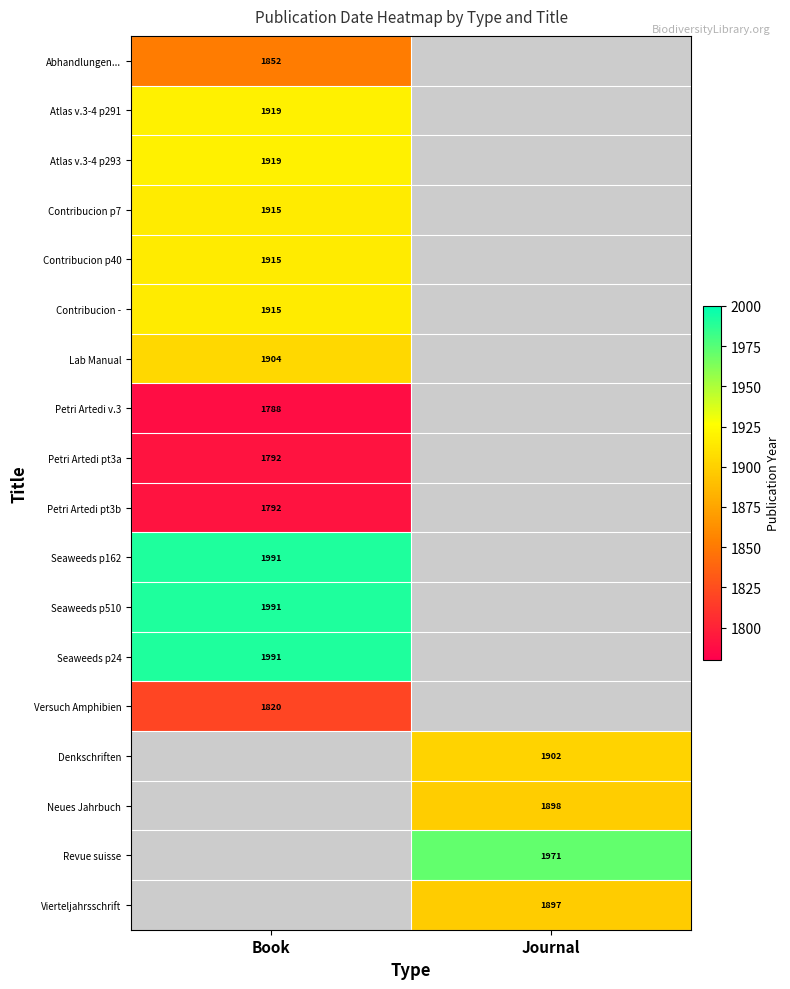

True or false: Petri Artedi pt3b has a value of 1792 at Book.

True